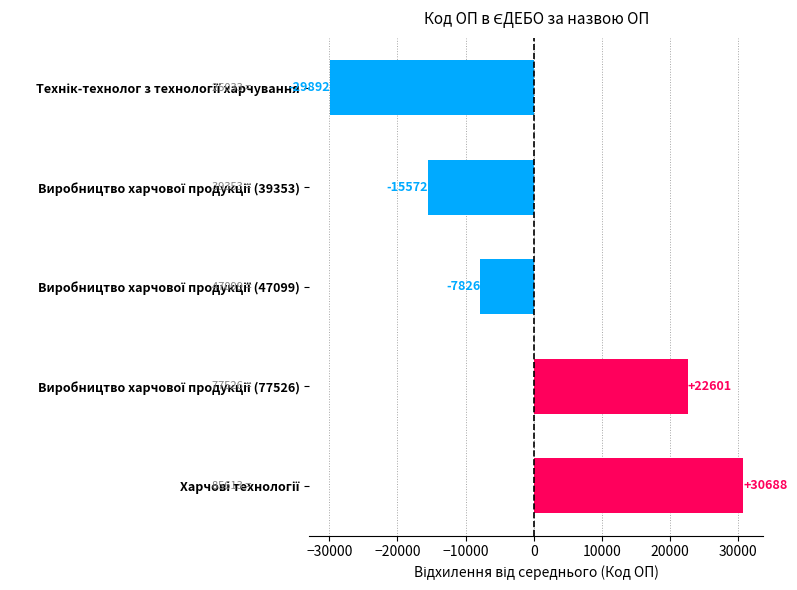

What is the value of the 5th bar from the top?

30688.2